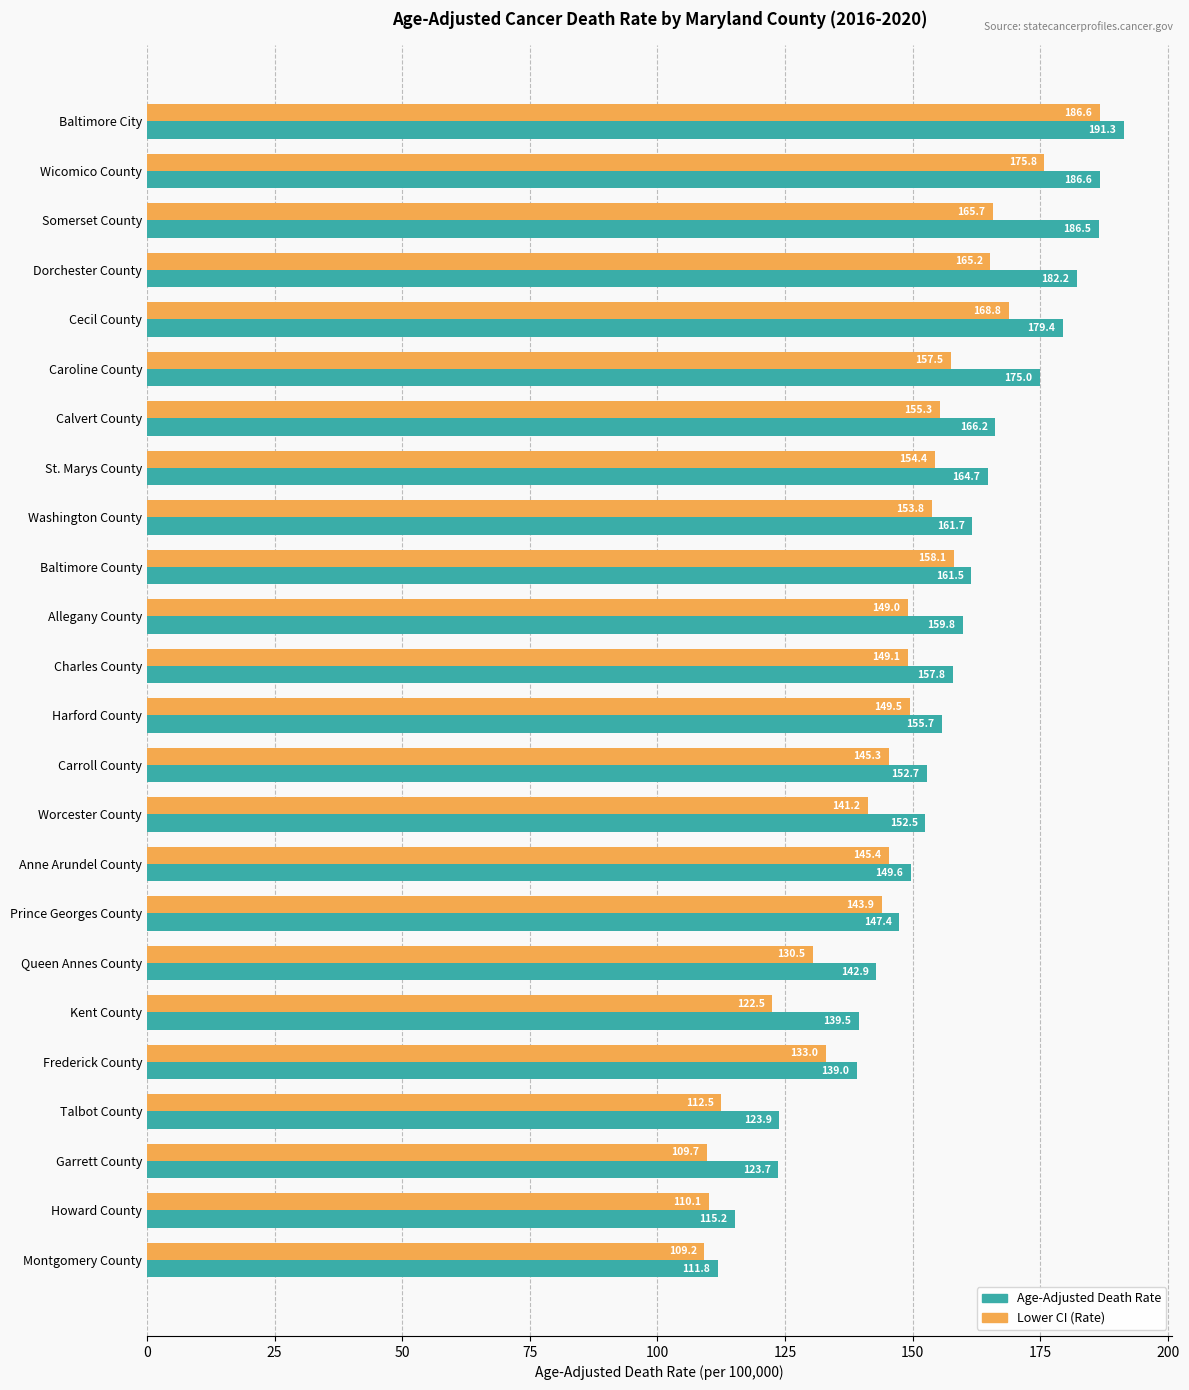

Where is Age-Adjusted Death Rate nearest to the value 151?

Anne Arundel County